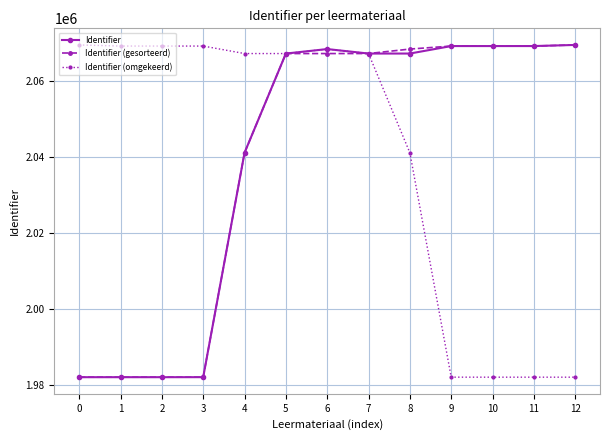

What are all the series names shown in the legend?

Identifier, Identifier (gesorteerd), Identifier (omgekeerd)